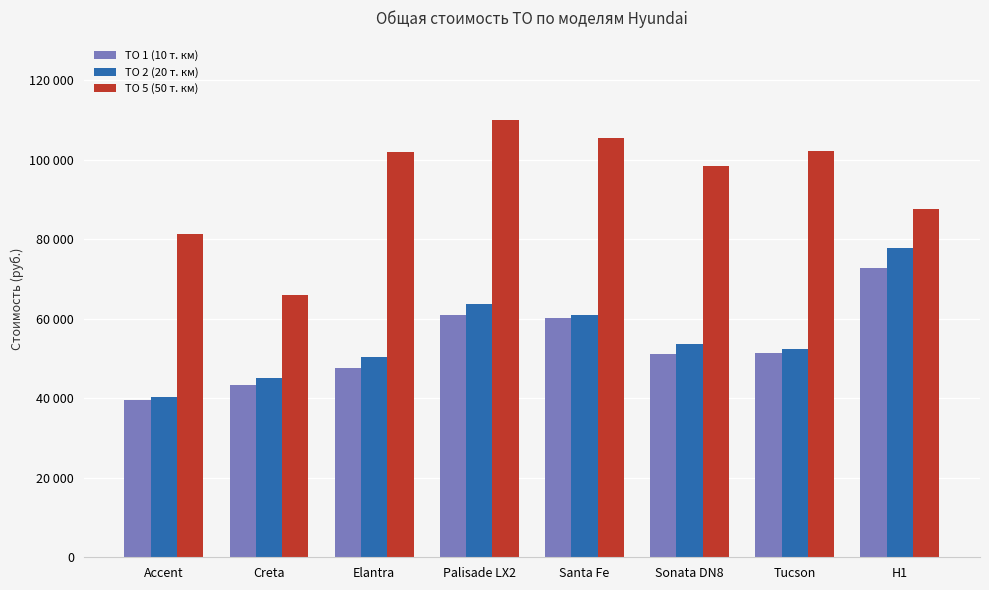

Are the bars horizontal?

No